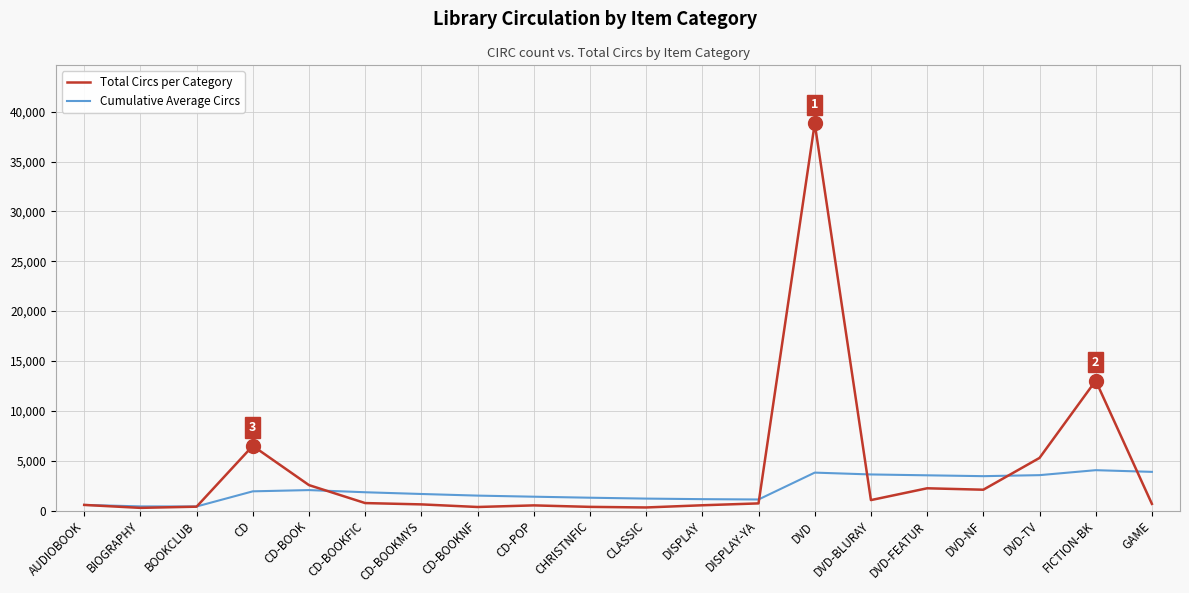

Between DVD and DVD-FEATUR, which series saw the biggest shift?

Total Circs per Category